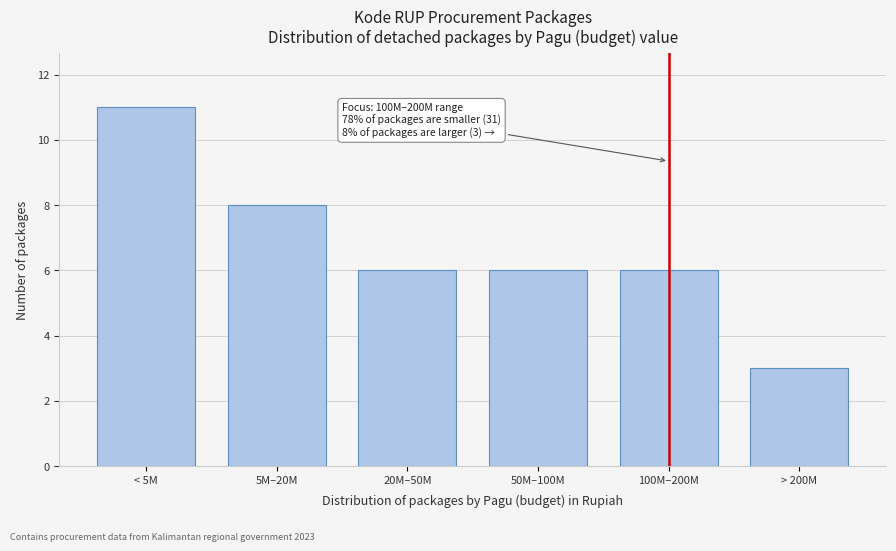

Reading right to left, list all the values displayed in this chart.

> 200M=3	100M–200M=6	50M–100M=6	20M–50M=6	5M–20M=8	< 5M=11